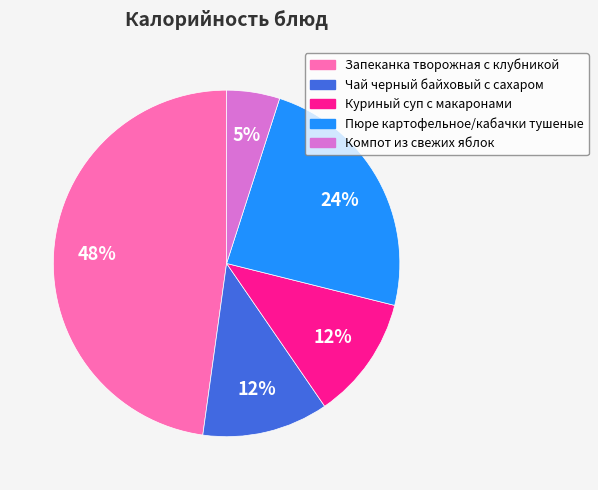

To the nearest percent, what is the average slice percentage?

20%